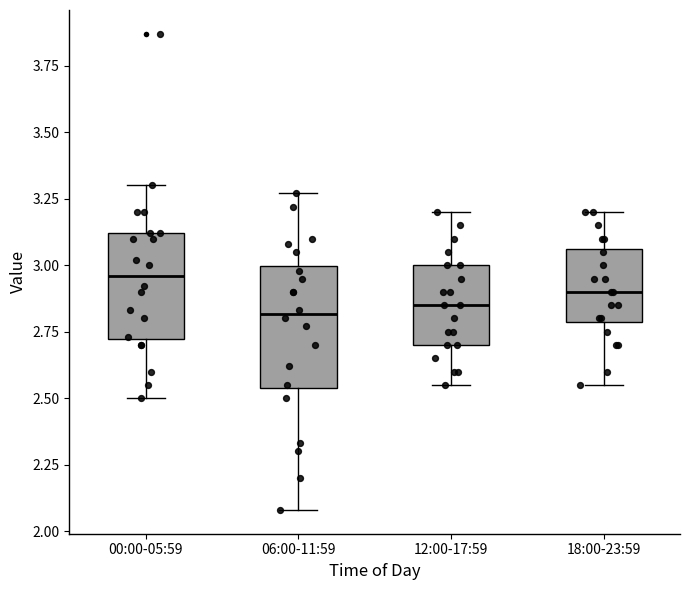

Where is the upper edge of the box for 18:00-23:59 on the y-axis? The values are not printed on the chart, so give them approximately, as read against the axis.

3.05